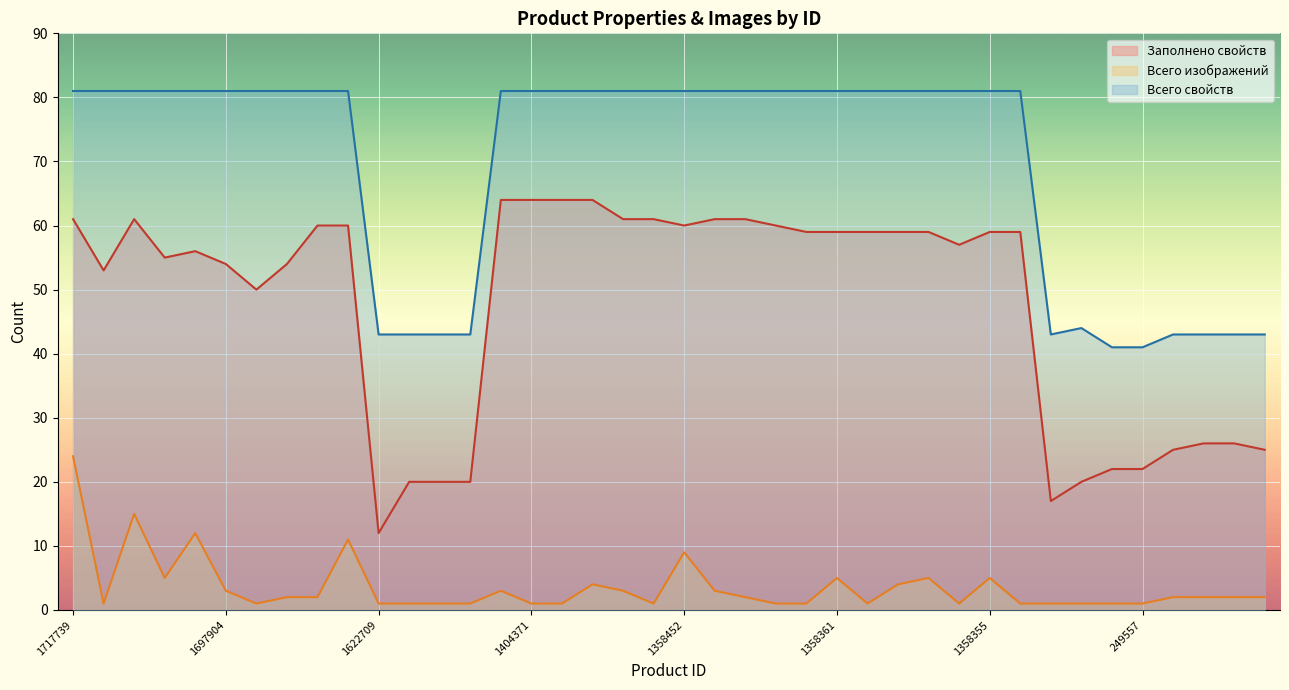

What is the minimum value shown in the chart?

1